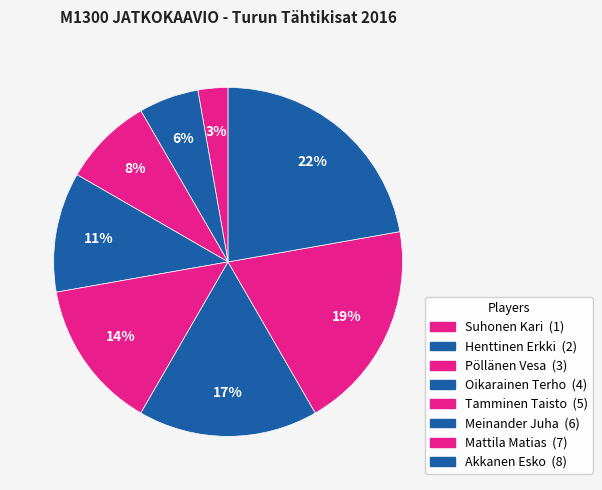

Does Mattila Matias account for over 50% of the chart?

No